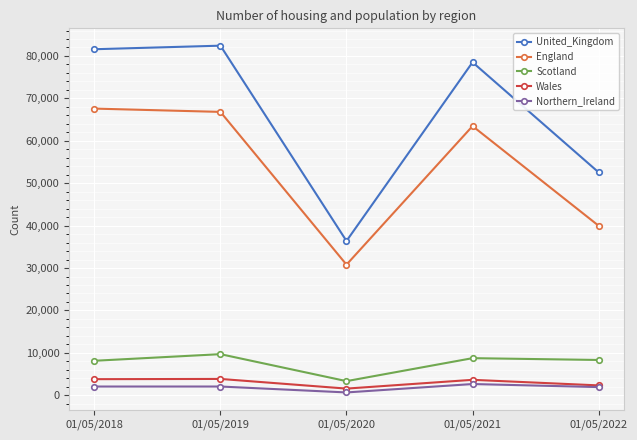

At how many categories does at least one series exceed 82077?

1